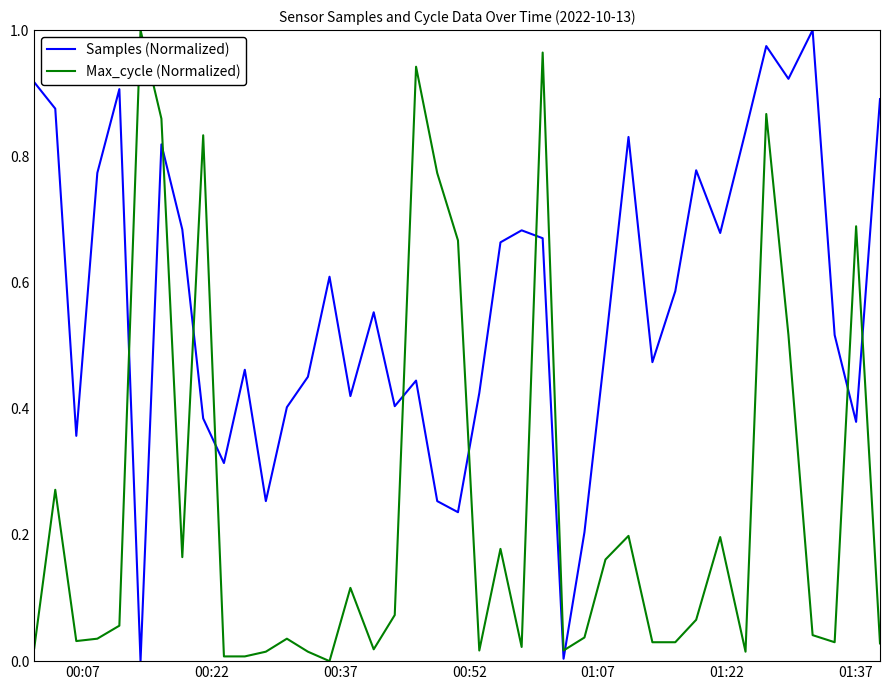

List the series in order of their overall mean, highest first.

Samples (Normalized), Max_cycle (Normalized)